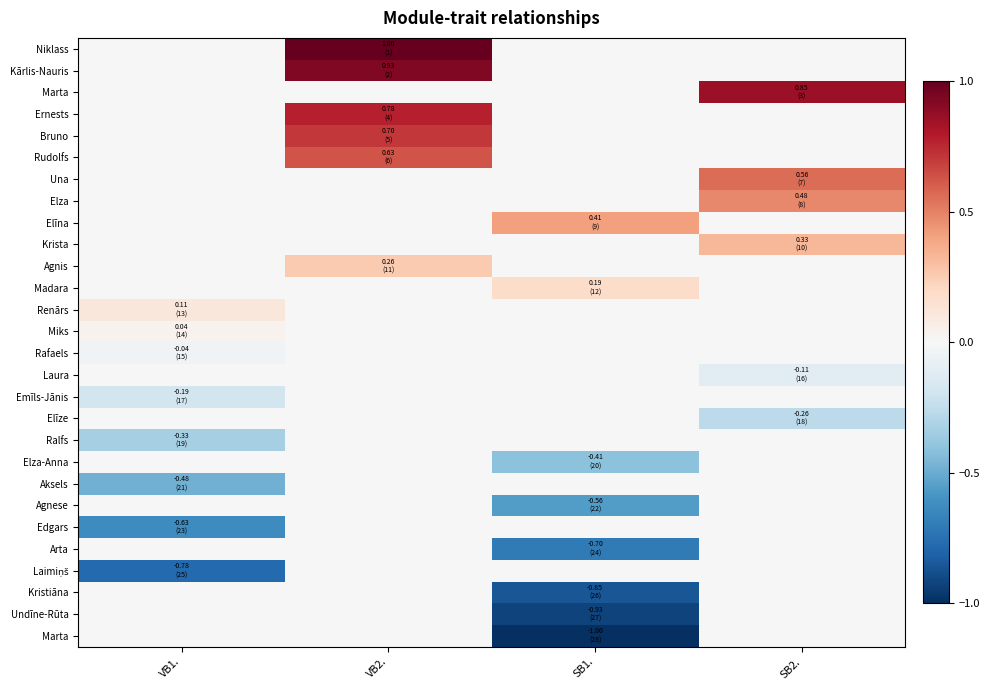

What is the smallest value displayed?

-1.0